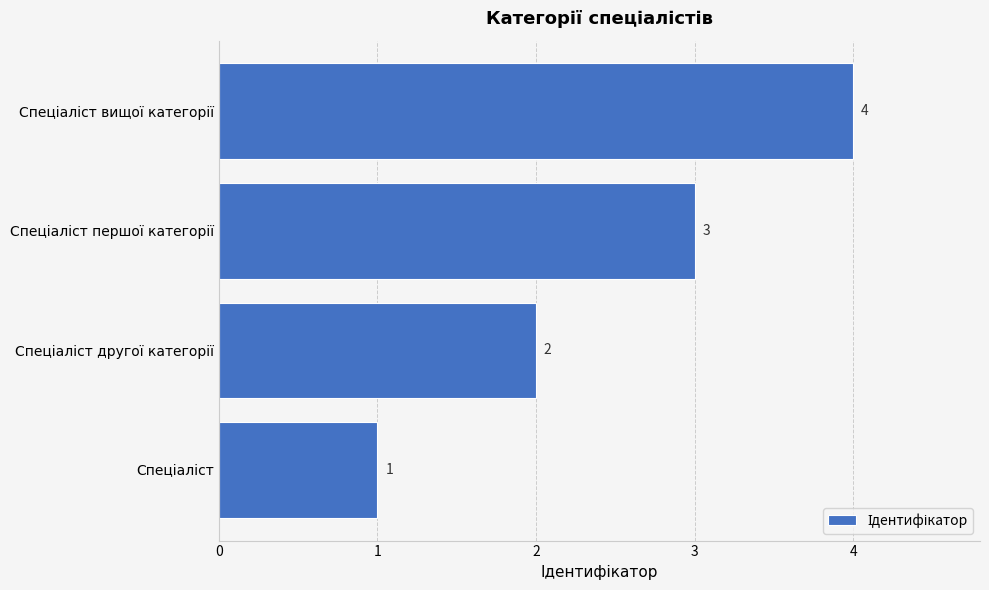

What is the maximum value shown in the chart?

4